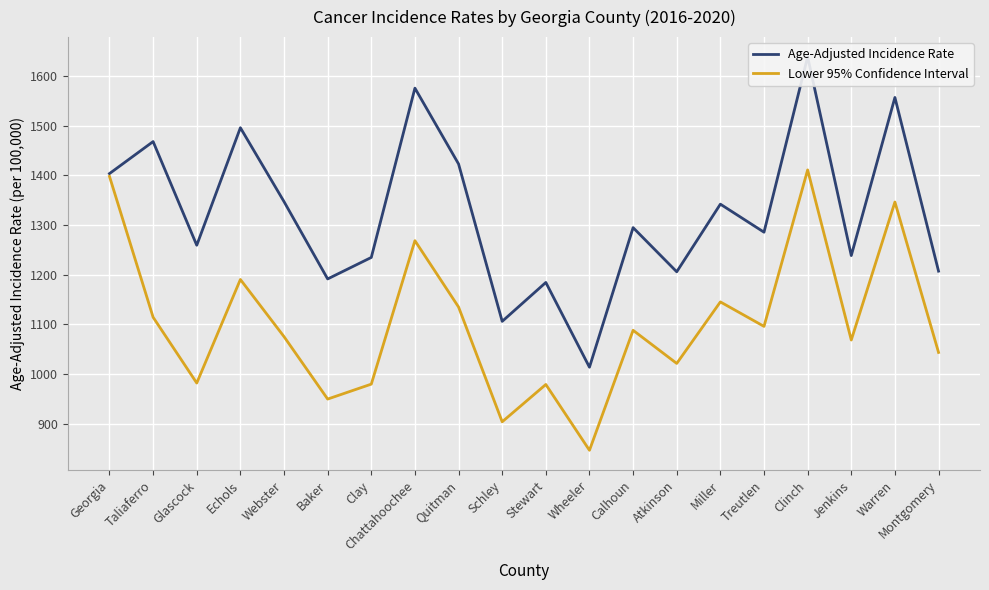

Reading left to right, transcribe all the data shown in this chart.

Age-Adjusted Incidence Rate: 1403.7	1468.2	1259.3	1496.1	1347.2	1191.4	1234.7	1575.9	1423.1	1105.9	1184.3	1013.5	1294.8	1205.8	1342.1	1285.6	1639.1	1238.5	1557.1	1207.1
Lower 95% Confidence Interval: 1398.0	1114.2	981.6	1190.3	1075.1	949.3	979.4	1268.5	1134.8	903.5	978.7	846.1	1087.9	1021.1	1145.1	1095.8	1411.1	1068.3	1346.4	1043.3